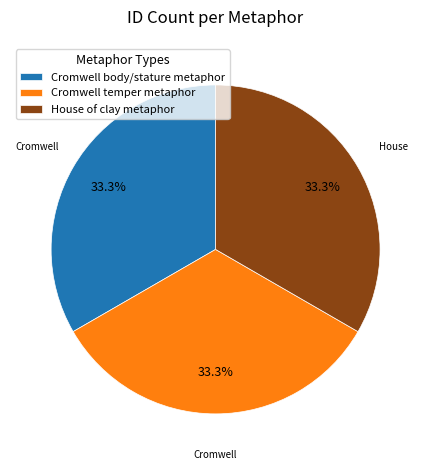

Approximately how many times larger is the value at Cromwell temper metaphor compared to Cromwell body/stature metaphor?

1.0